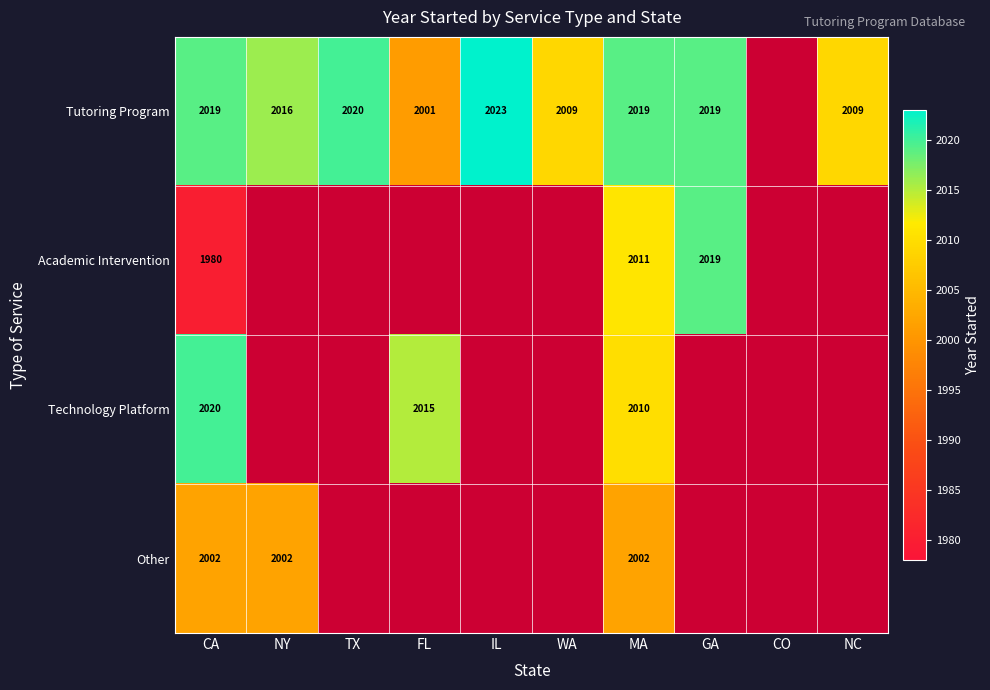

The value of Academic Intervention at CA is 2617. True or false?

False